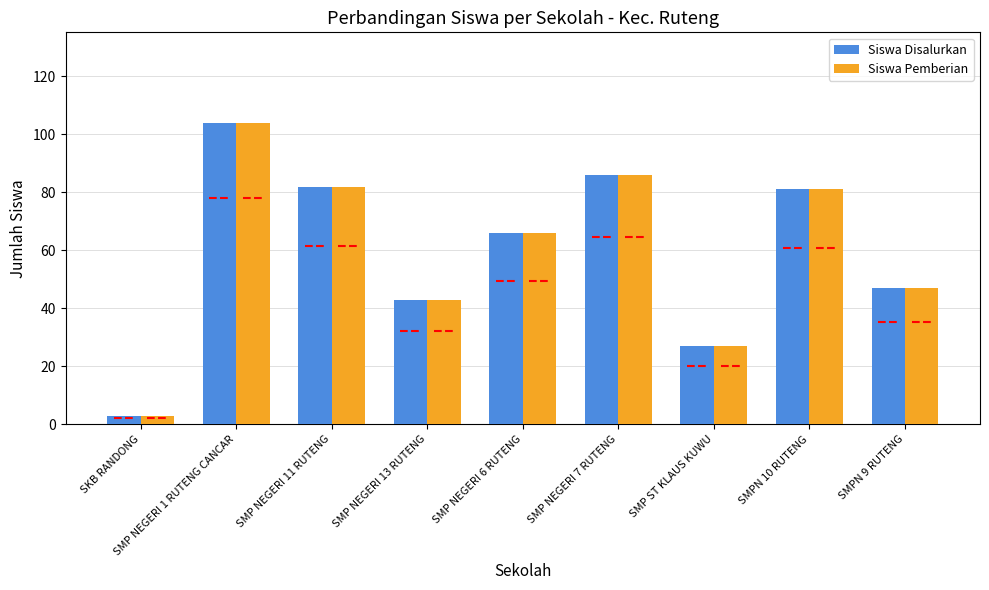

What is the average value of the Siswa Pemberian series?

60